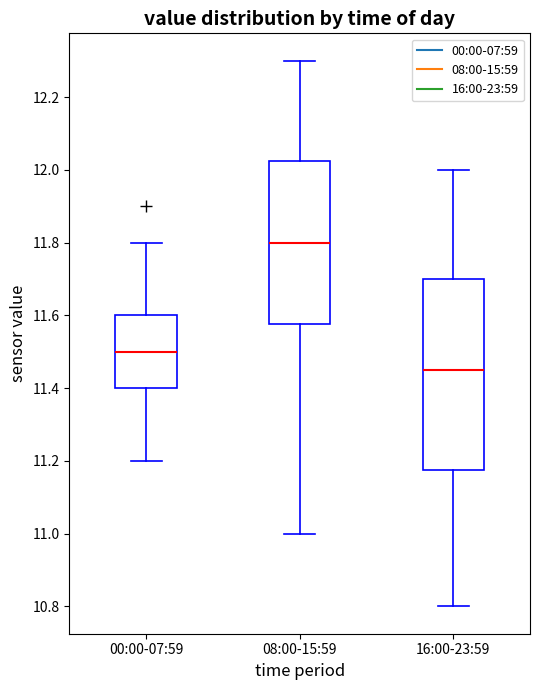

Where does the upper whisker of the box for 00:00-07:59 end on the y-axis? The values are not printed on the chart, so give them approximately, as read against the axis.

11.80